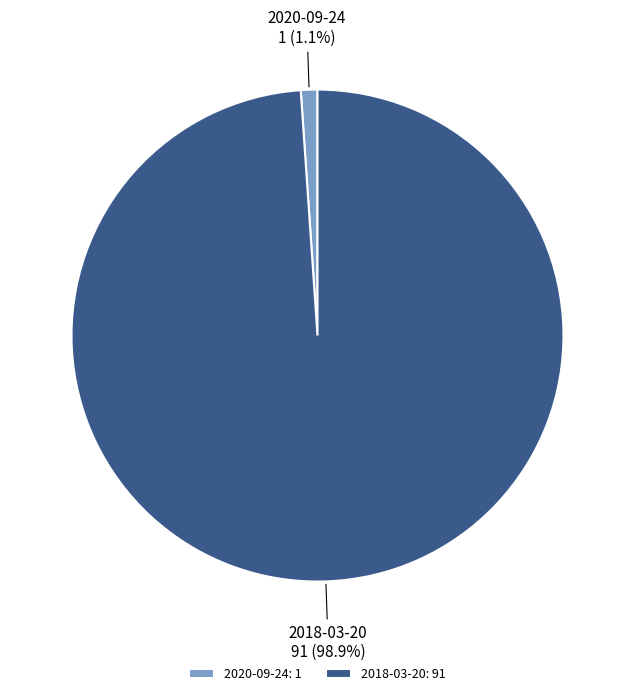

Which category has the biggest portion of the pie?

2018-03-20